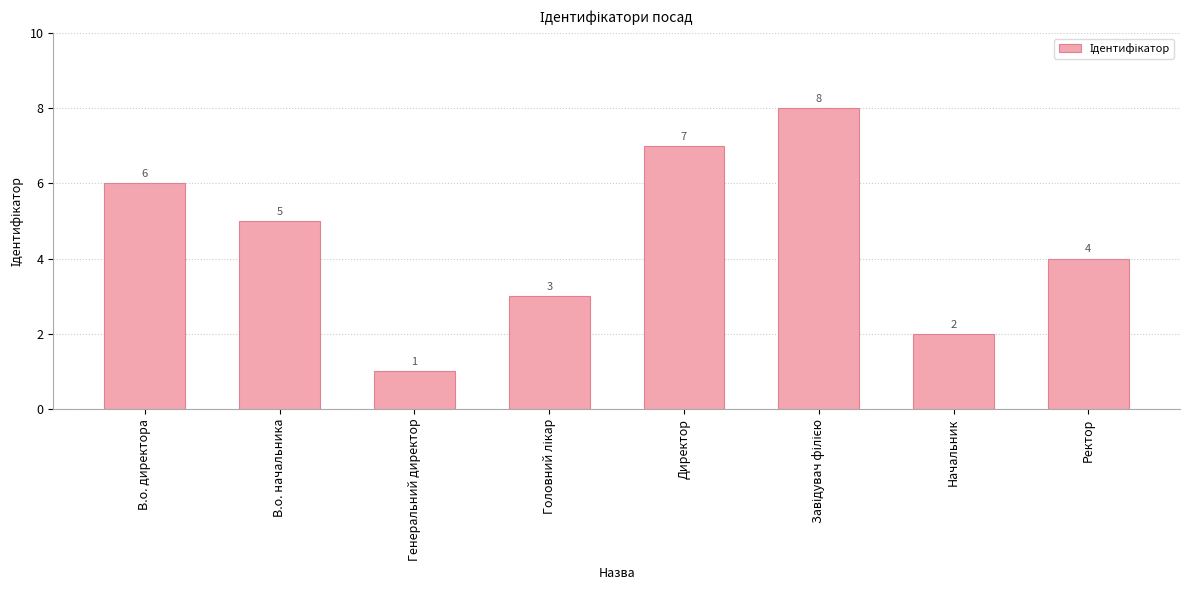

Reading left to right, extract all data points from this chart.

6	5	1	3	7	8	2	4